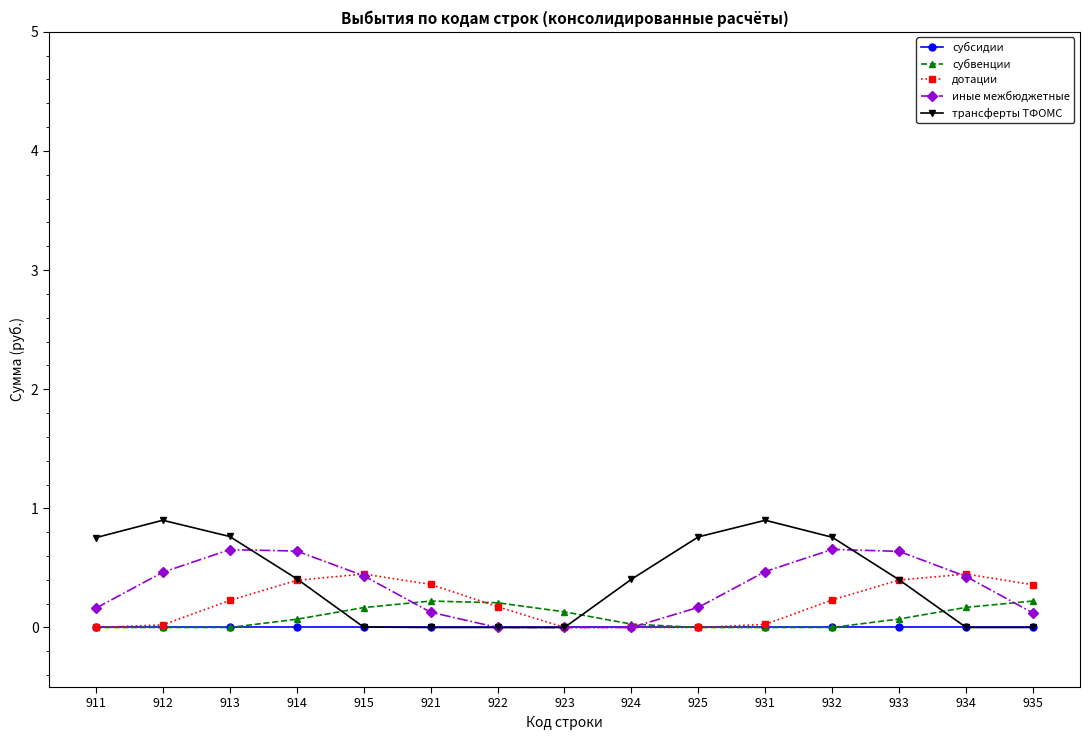

Which series changed the most between 922 and 932?

трансферты ТФОМС